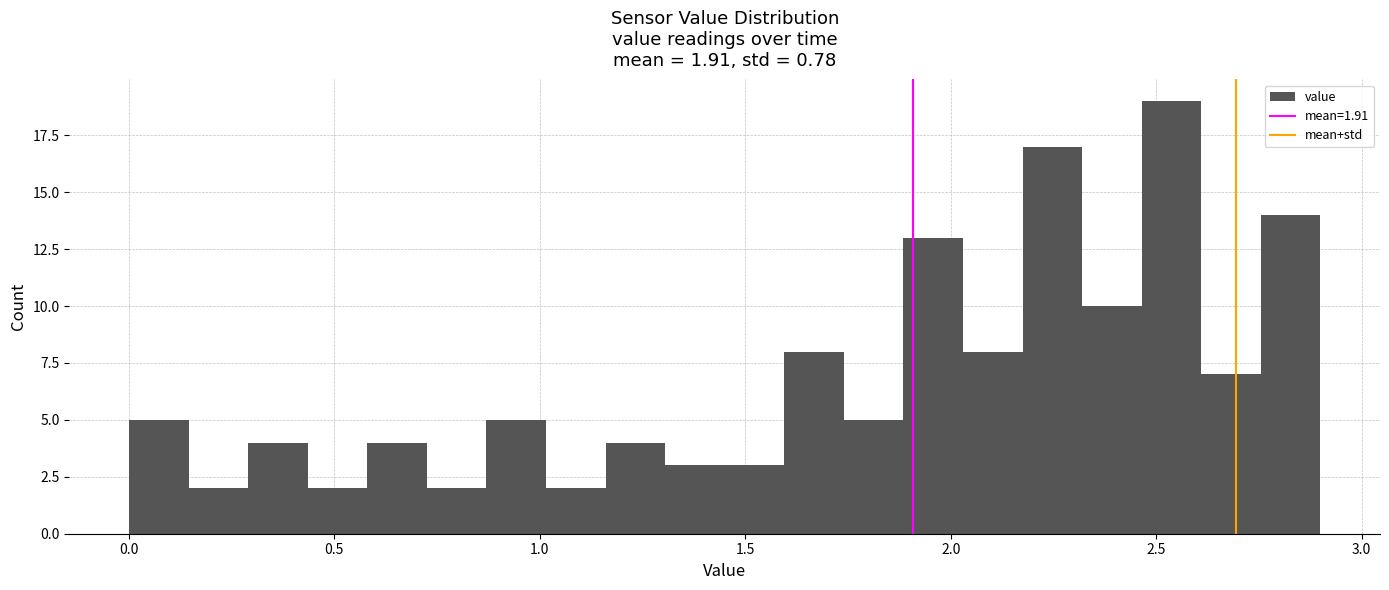

Around what value on the x-axis is the tallest bar? Give the approximate position of its centre, as read against the axis.

2.55